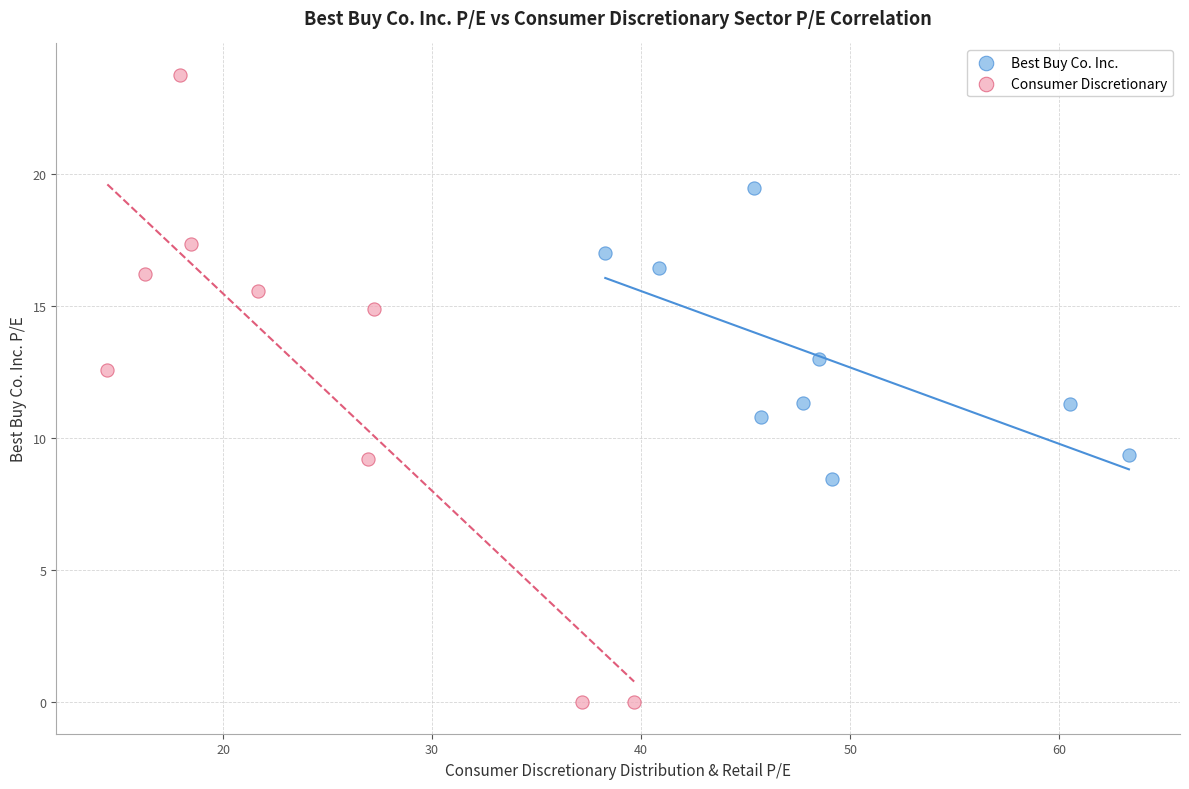

Which series reaches the maximum Y coordinate?

Consumer Discretionary